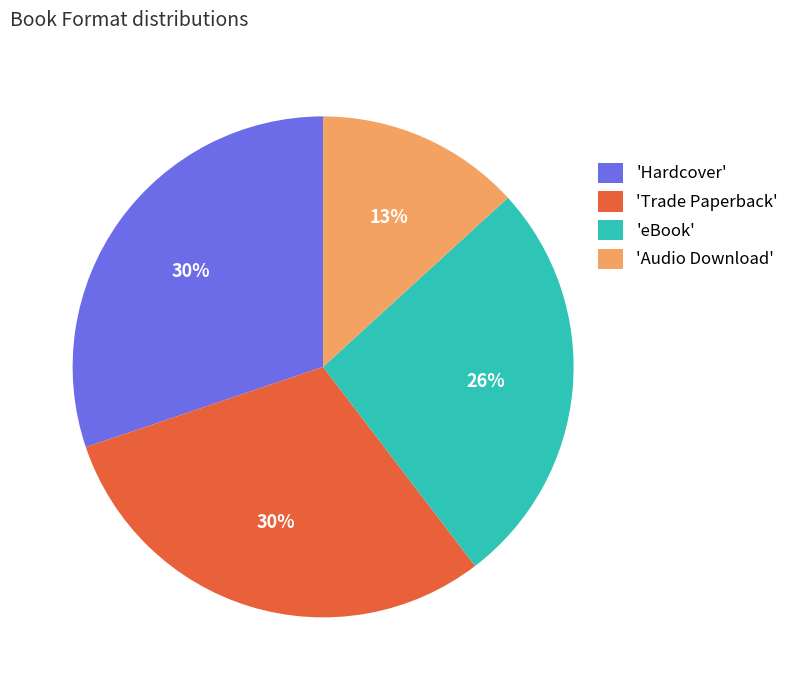

Is the sum of 'Hardcover' and 'eBook' greater than half?

Yes